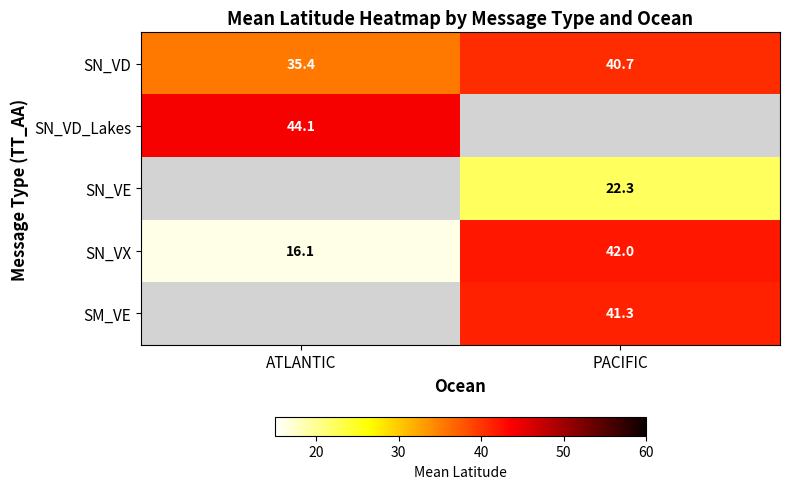

Rank the categories by SN_VX value from lowest to highest.

ATLANTIC, PACIFIC